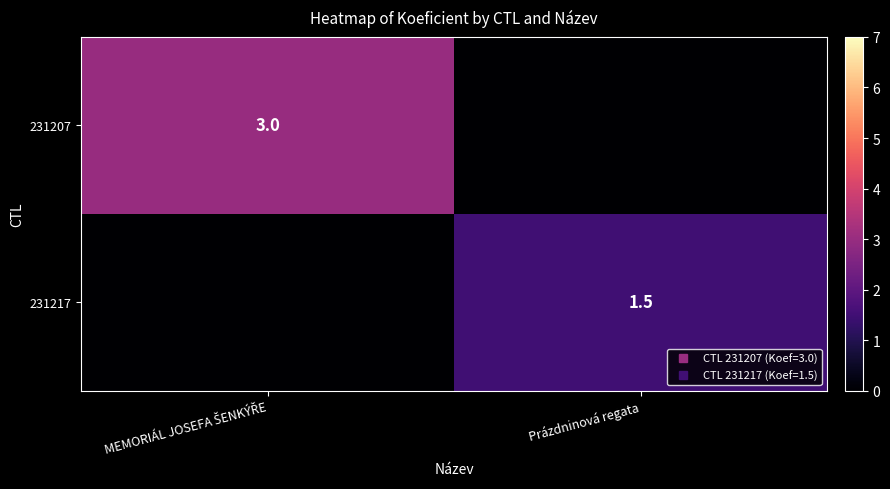

Which series has the widest spread of values?

231207